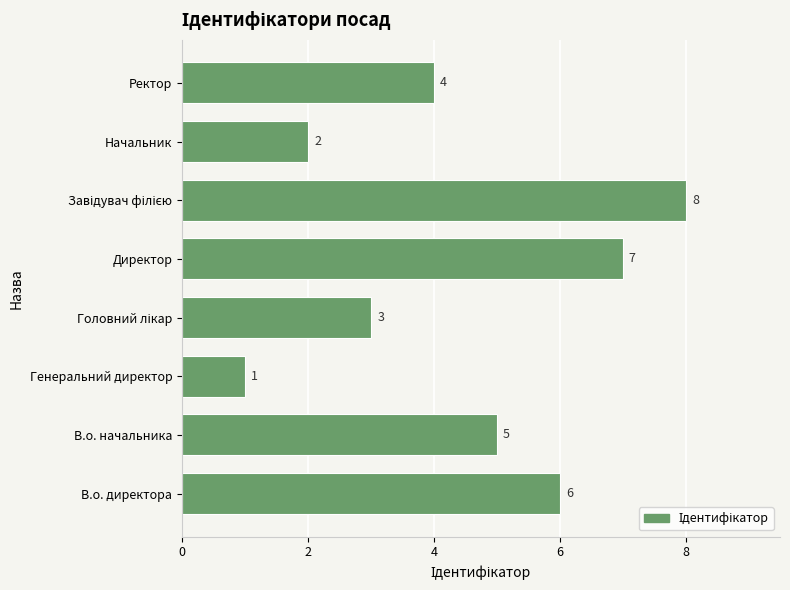

Approximately how many times larger is the value at Начальник compared to Генеральний директор?

2.0